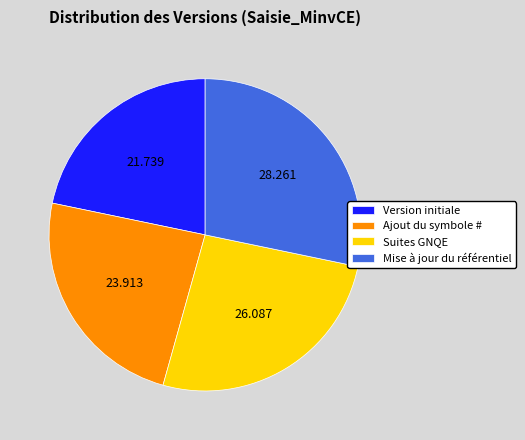

Rank the categories by value from highest to lowest.

Mise à jour du référentiel, Suites GNQE, Ajout du symbole #, Version initiale